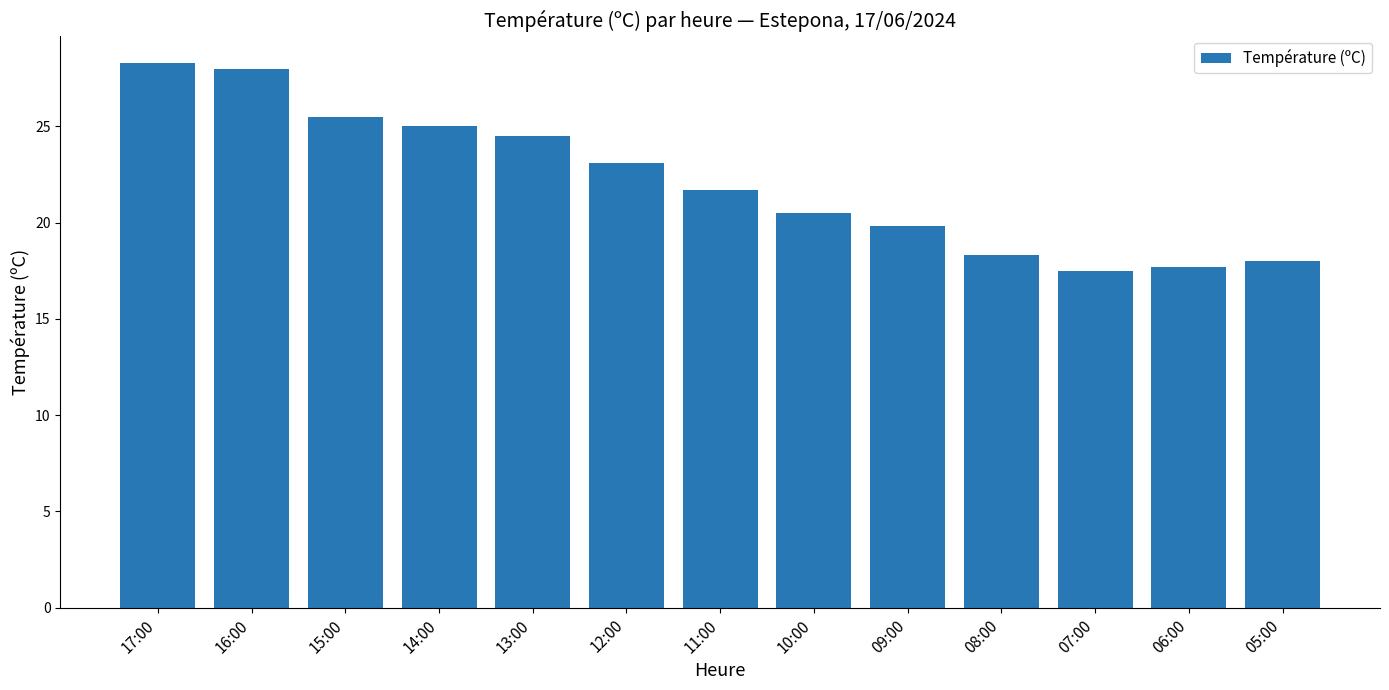

What is the sum of all values?

287.9